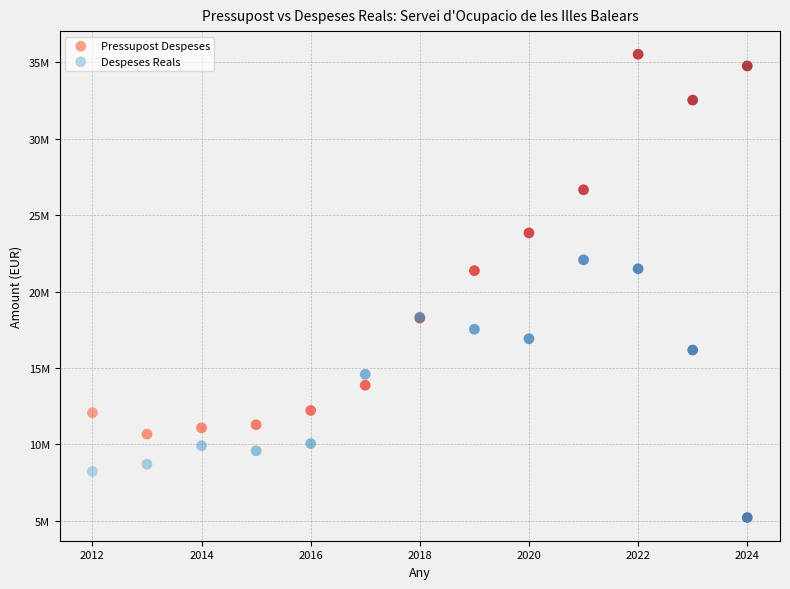

Which series has the largest Y range (max minus min)?

Pressupost Despeses